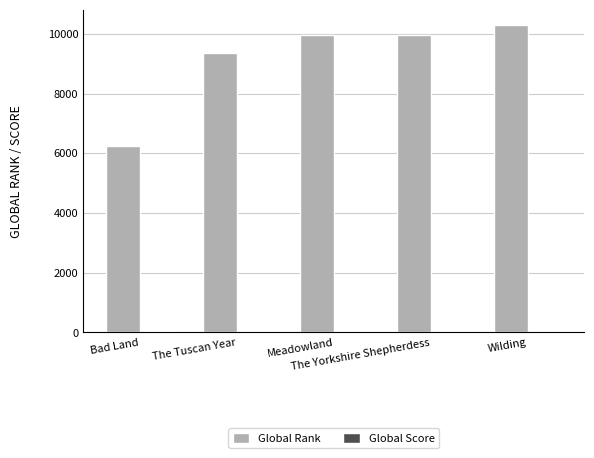

At which category is the sum across all series the highest?

Wilding